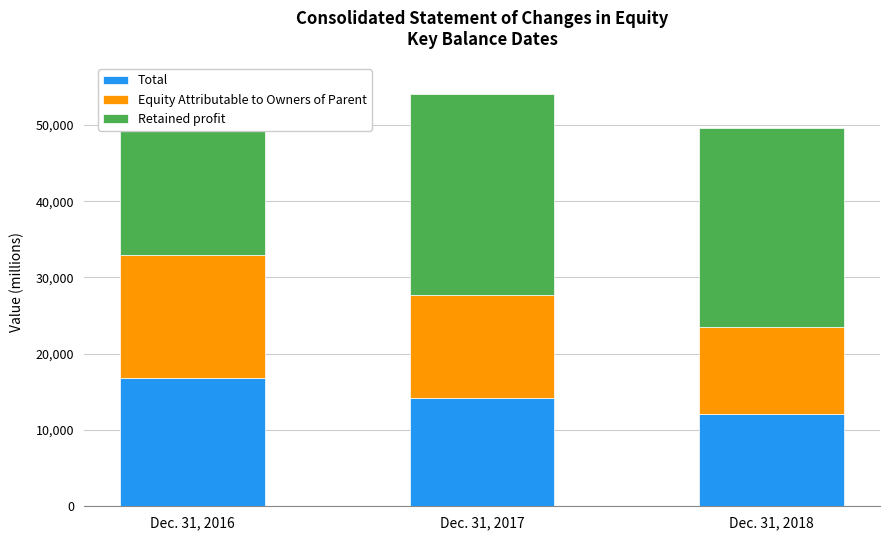

True or false: Retained profit has a value of 17768 at Dec. 31, 2017.

False